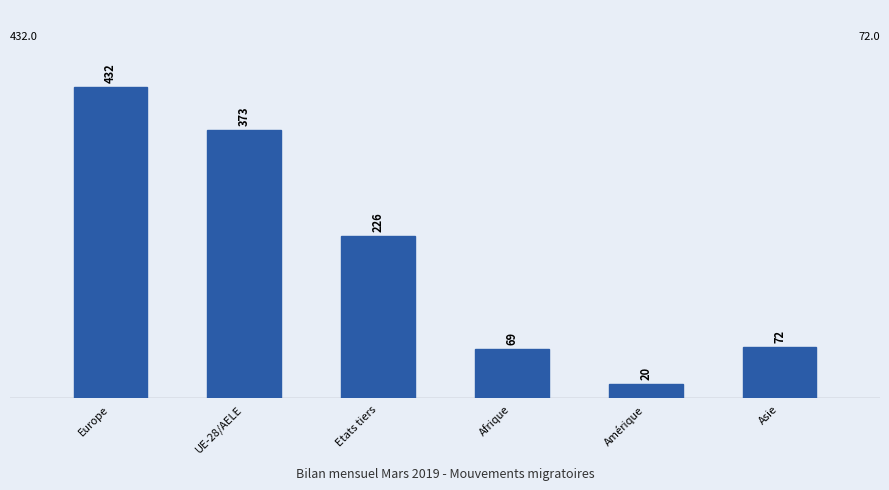

Reading left to right, what are all the values shown in this chart?

Europe=432	UE-28/AELE=373	Etats tiers=226	Afrique=69	Amérique=20	Asie=72